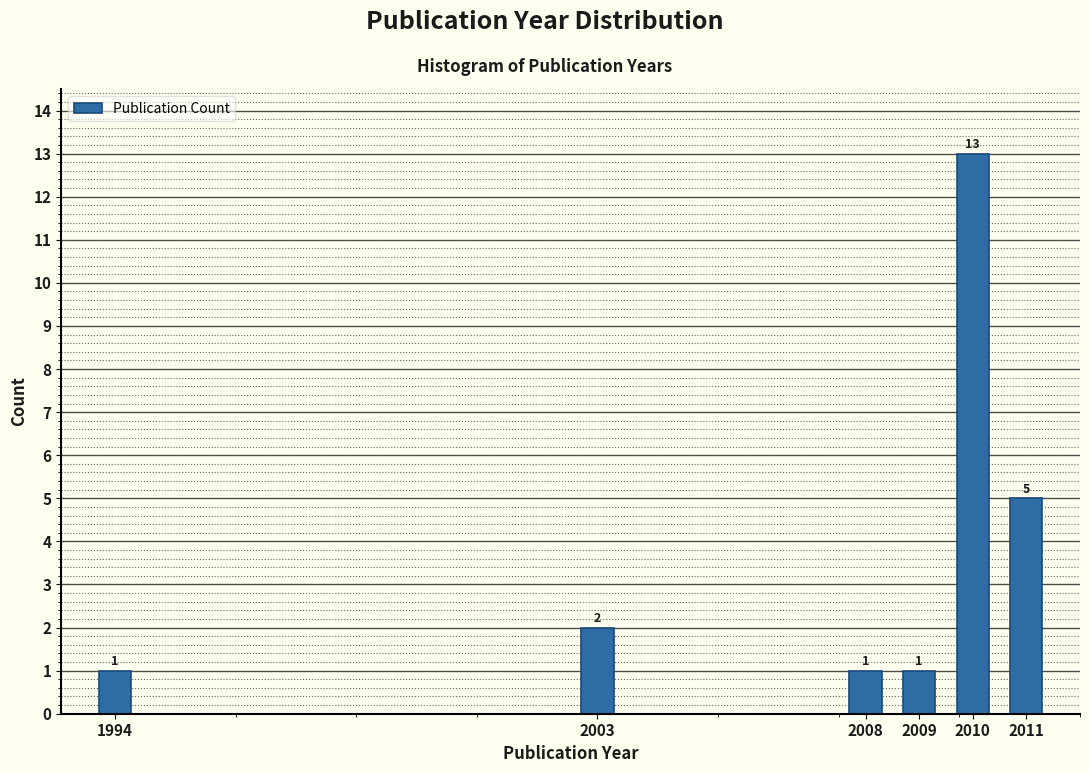

Reading left to right, what are all the values shown in this chart?

1994=1	2003=2	2008=1	2009=1	2010=13	2011=5